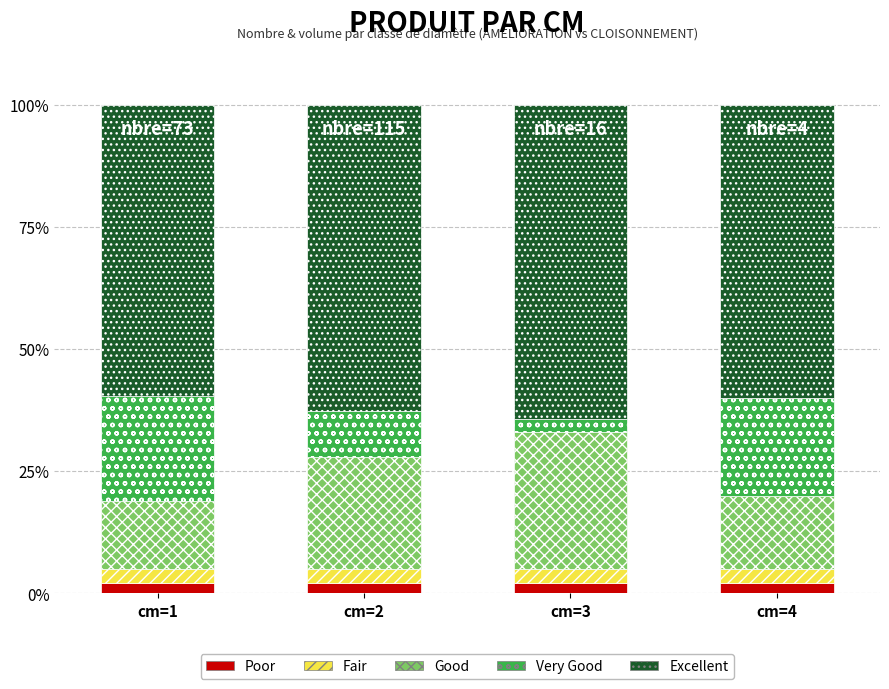

True or false: Poor has a value of 2.0 at cm=3.

True